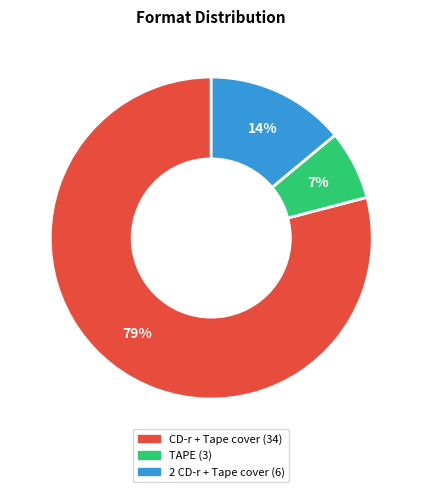

What is the smallest slice in the pie chart?

TAPE